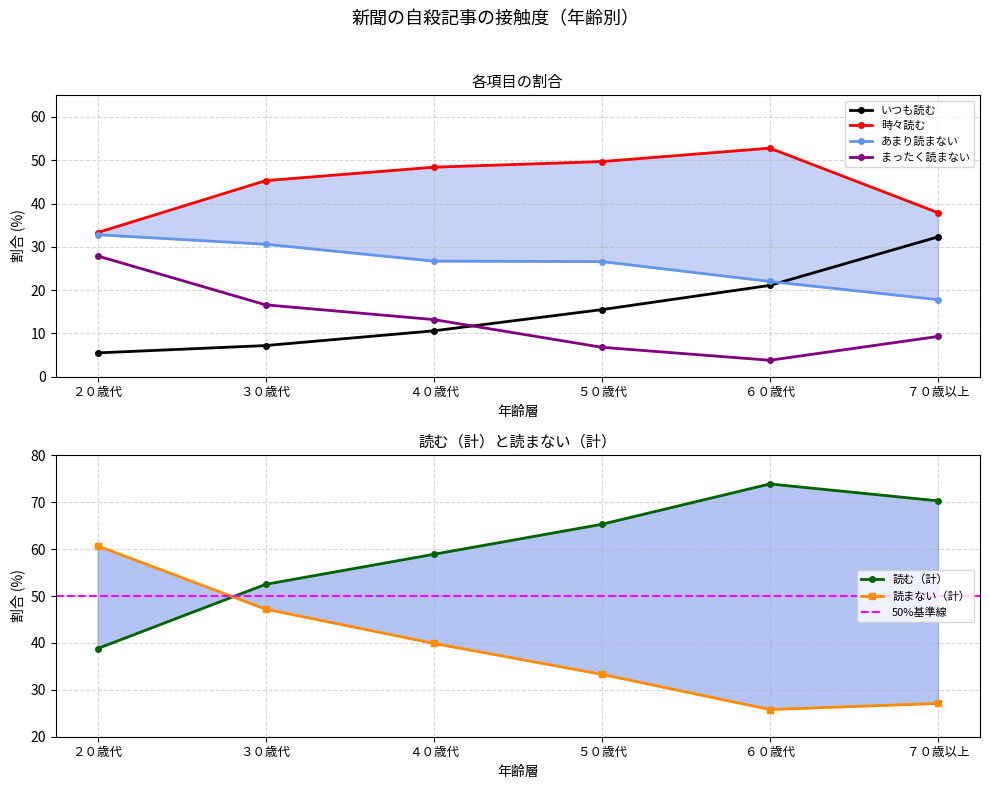

What is the minimum value shown in the chart?

3.8